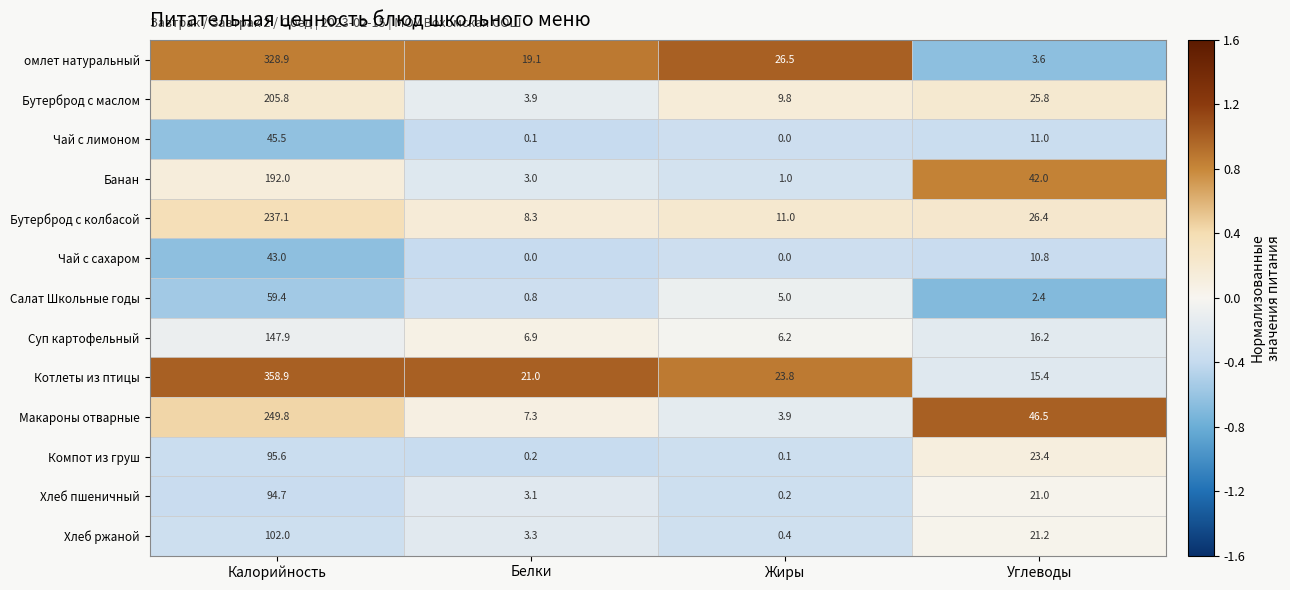

Which category has the highest value across all series?

Калорийность